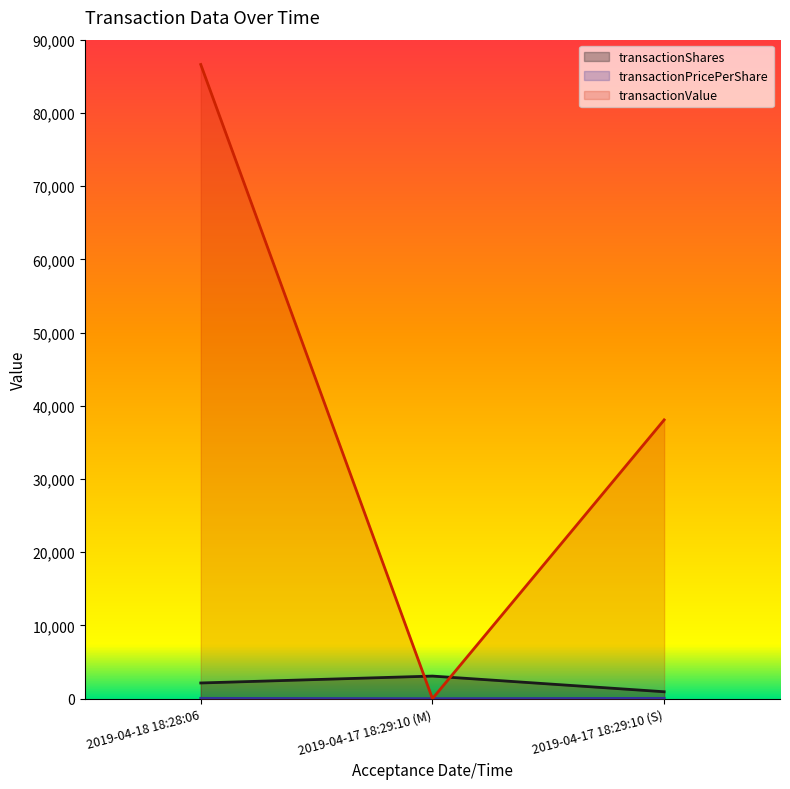

What is the label of the 3rd point from the right?

2019-04-18 18:28:06